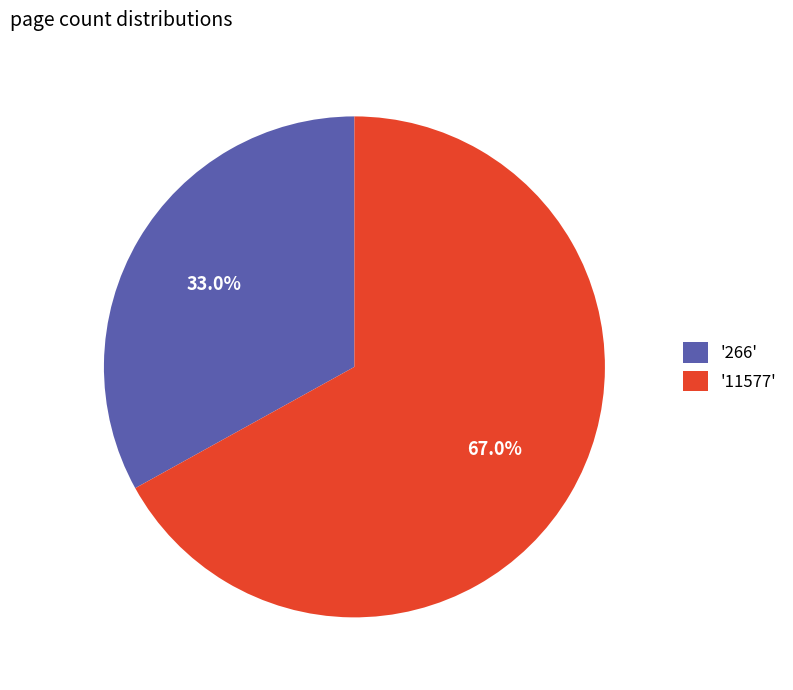

How many slices are in this pie chart?

2